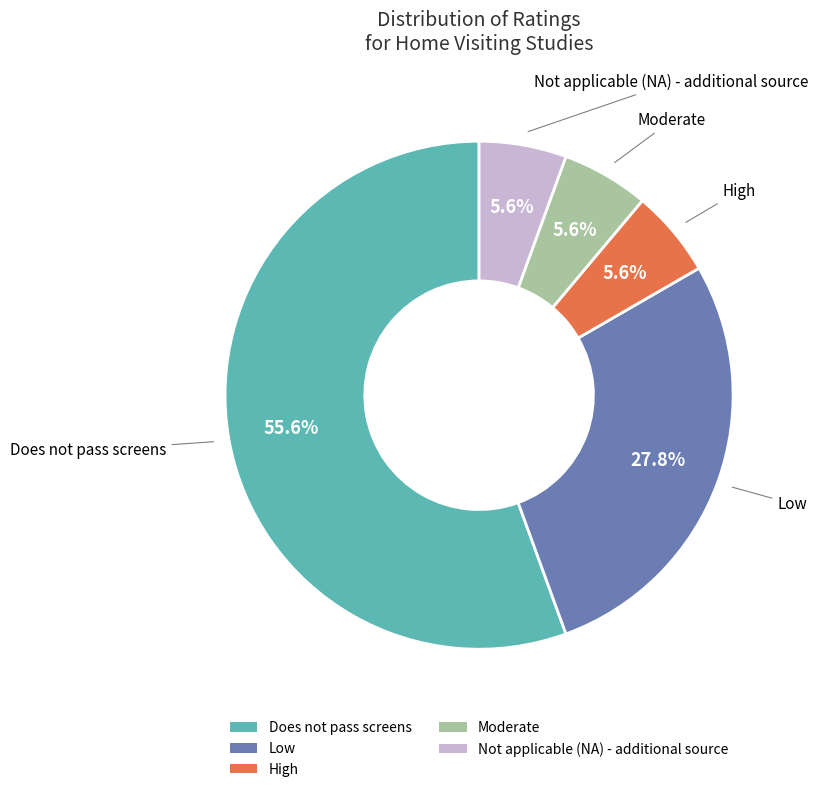

Which slice is the largest?

Does not pass screens